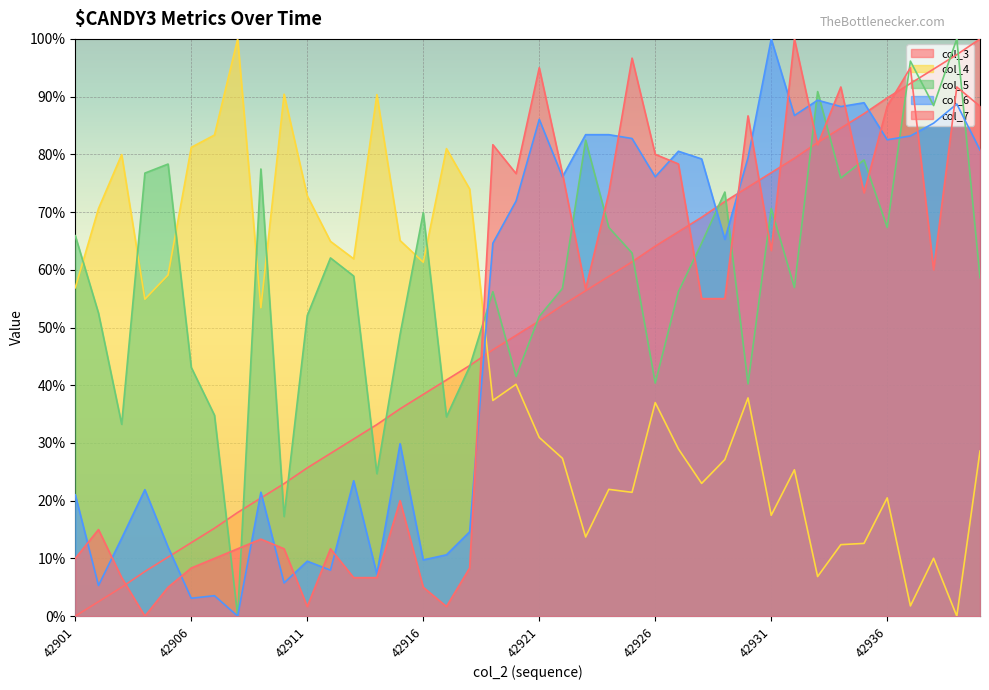

Is it true that col_3 equals 24.4 at 42908?

False